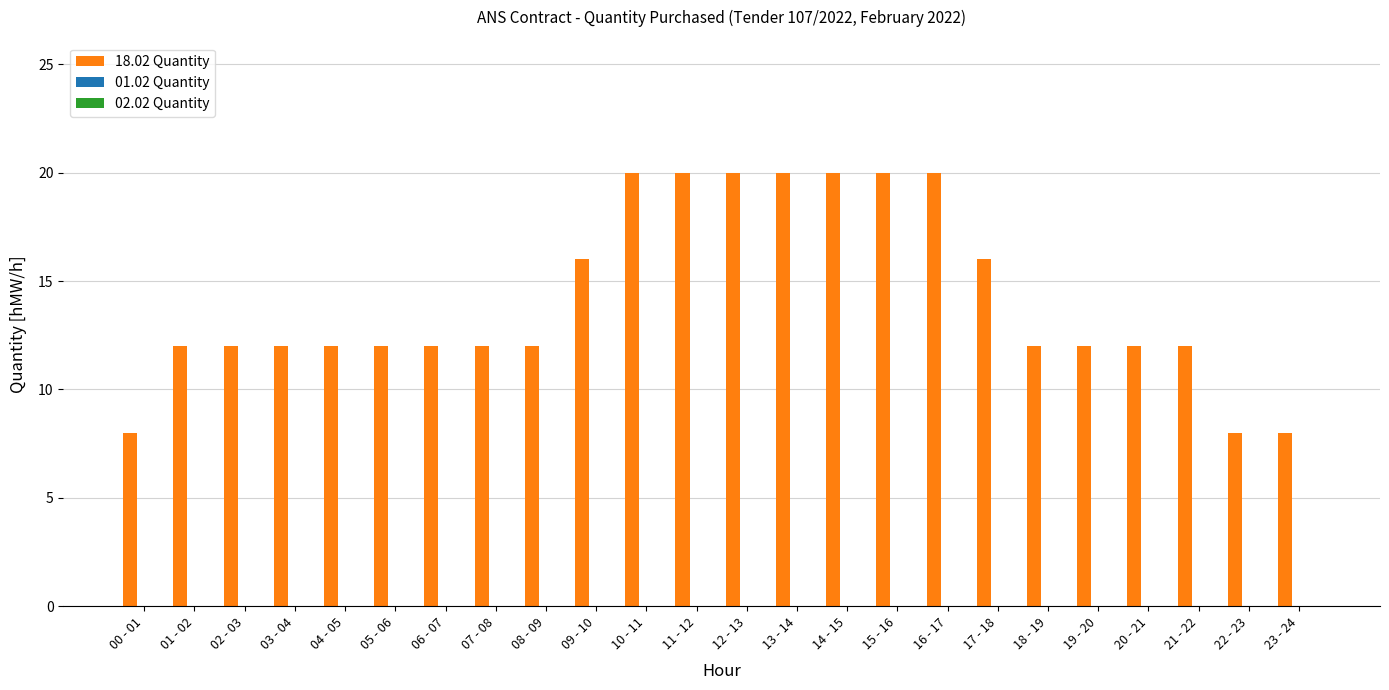

Are the bars horizontal?

No